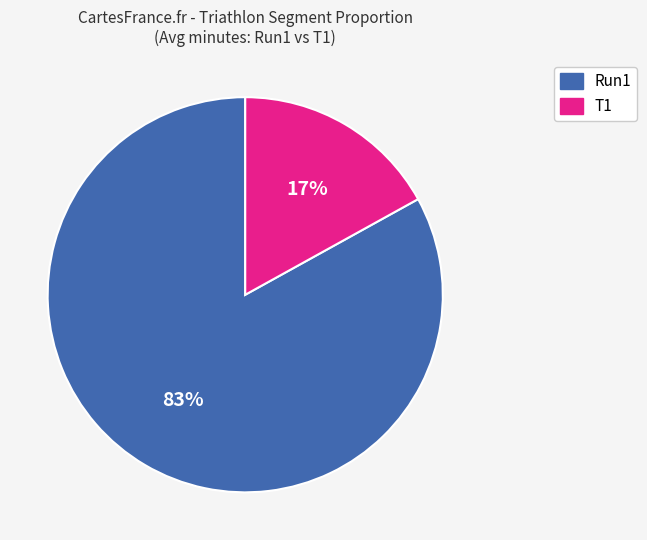

Count the number of slices in the pie.

2